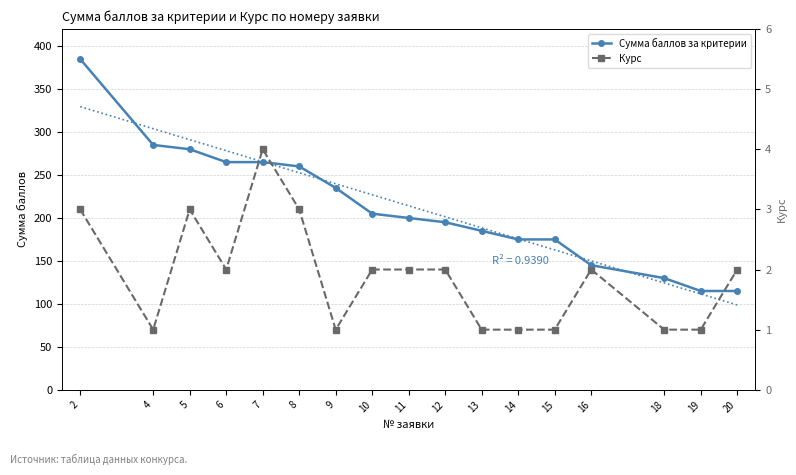

Rank the categories by Курс value from lowest to highest.

4, 9, 13, 14, 15, 18, 19, 6, 10, 11, 12, 16, 20, 2, 5, 8, 7